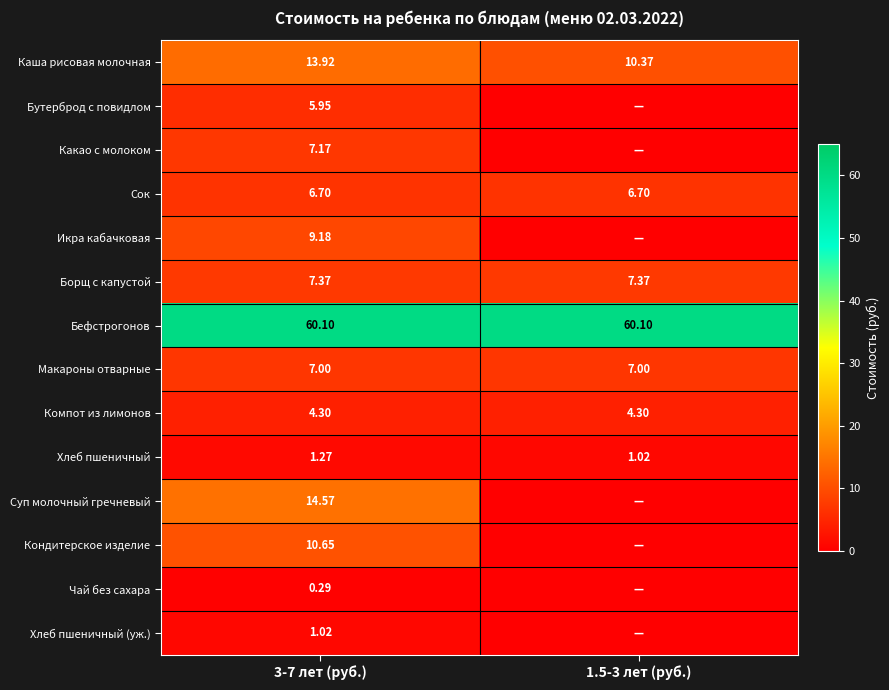

Is the value of Бутерброд с повидлом at 3-7 лет (руб.) greater than the value of Каша рисовая молочная at 3-7 лет (руб.)?

No